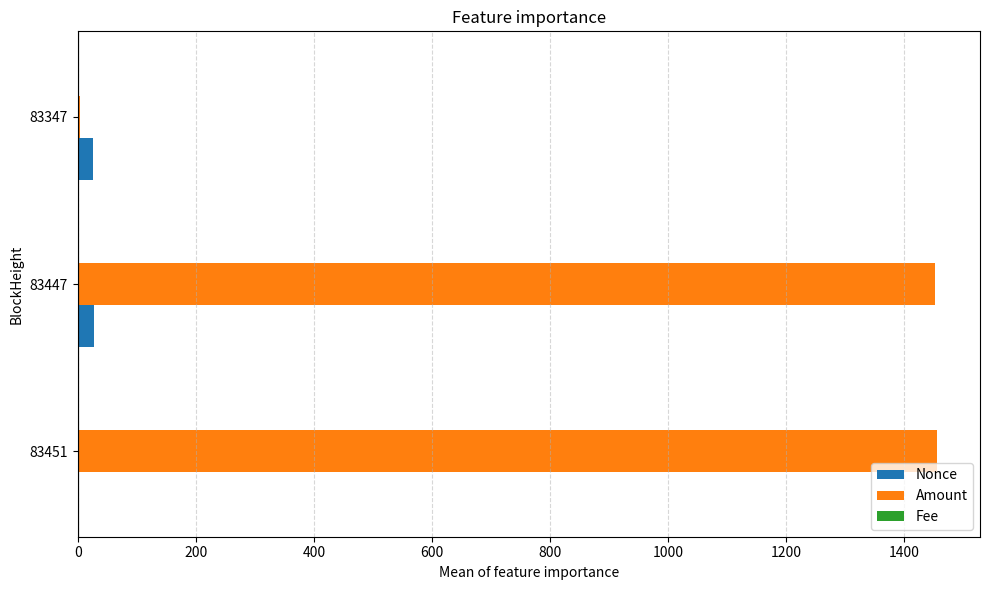

Which series has the largest total across all categories?

Amount